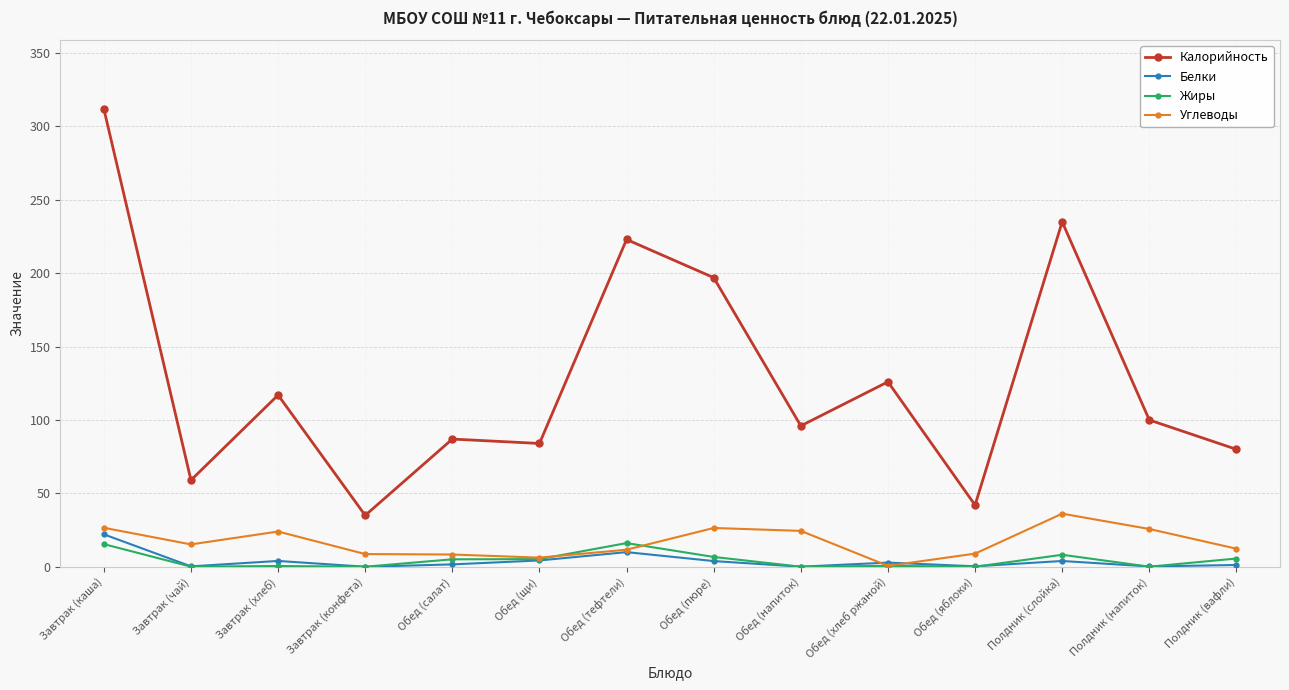

True or false: Калорийность and Жиры intersect in this chart.

False